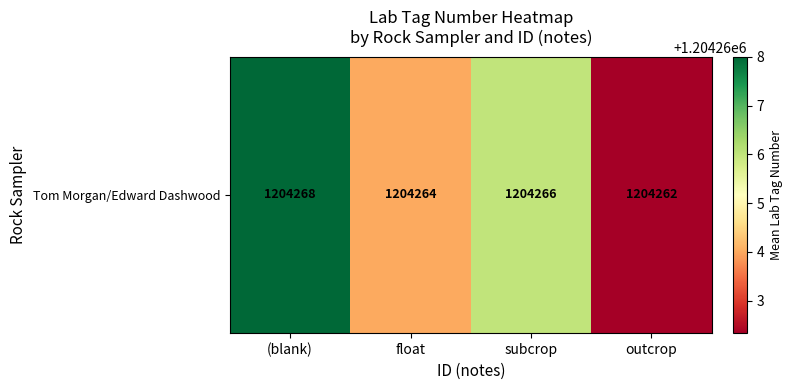

How many data points are less than 1204266?

2